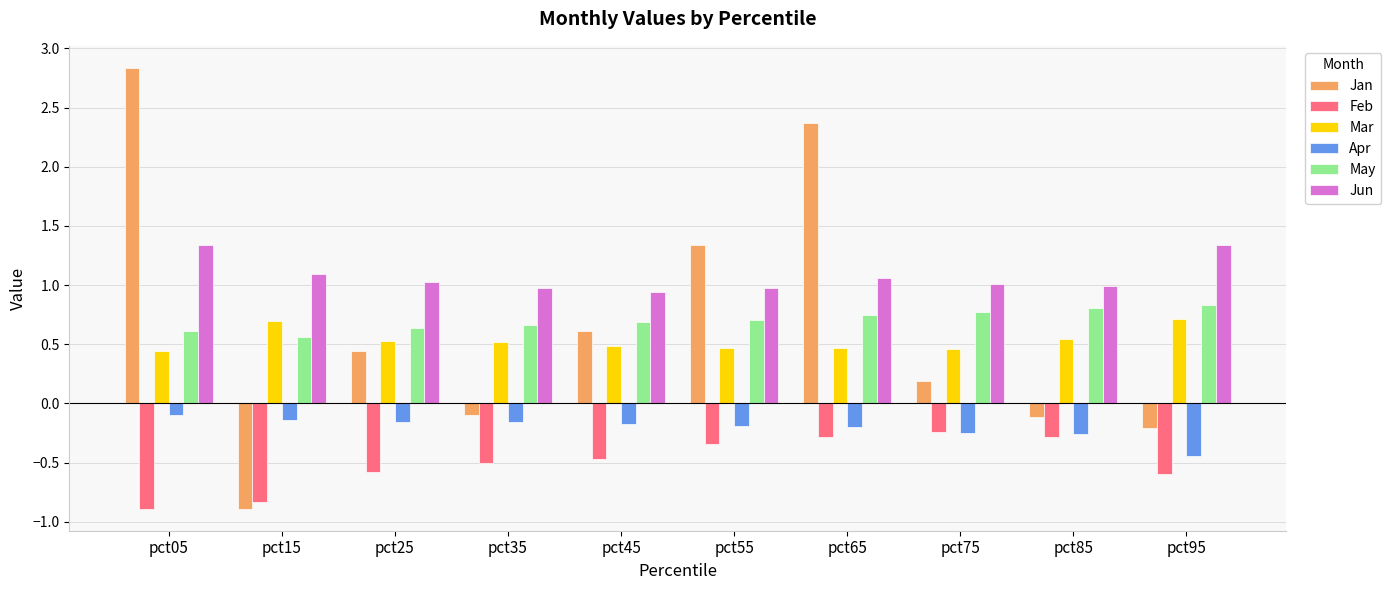

Count the number of data series in this chart.

6